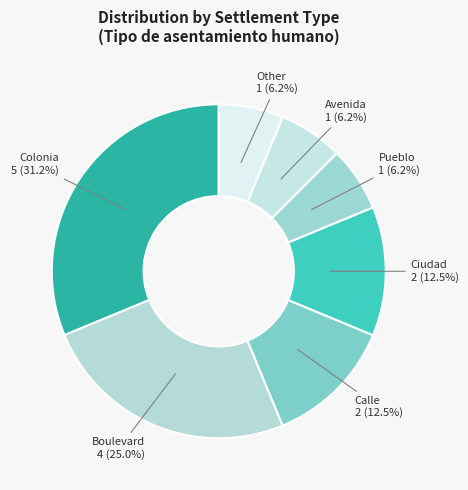

How many slices are in this pie chart?

7